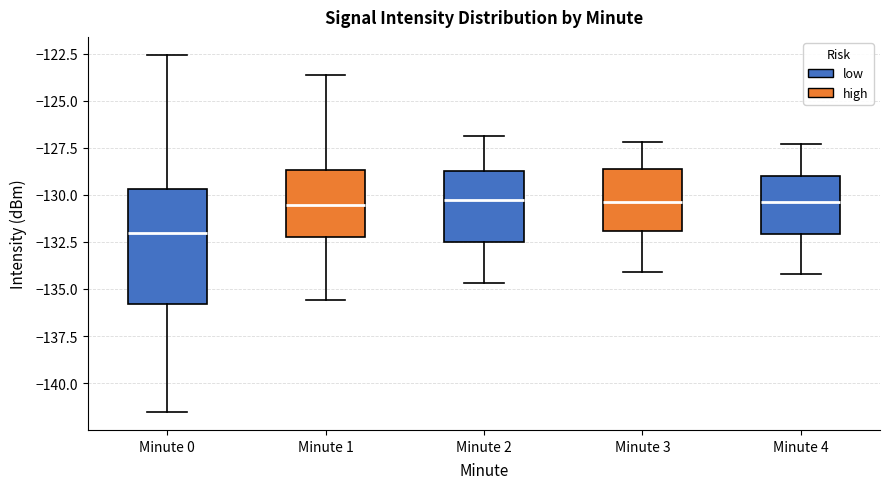

Reading left to right, read every box against the y-axis: the position of its median line, the range the box covers, and the ends of its whiskers. The values are not printed on the chart, so give them approximately, as read against the axis.

Minute 0: median -132.0, box -136.0 to -129.5, whiskers -141.5 to -122.5
Minute 1: median -130.5, box -132.0 to -128.5, whiskers -135.5 to -123.5
Minute 2: median -130.5, box -132.5 to -128.5, whiskers -134.5 to -127.0
Minute 3: median -130.5, box -132.0 to -128.5, whiskers -134.0 to -127.0
Minute 4: median -130.5, box -132.0 to -129.0, whiskers -134.0 to -127.5